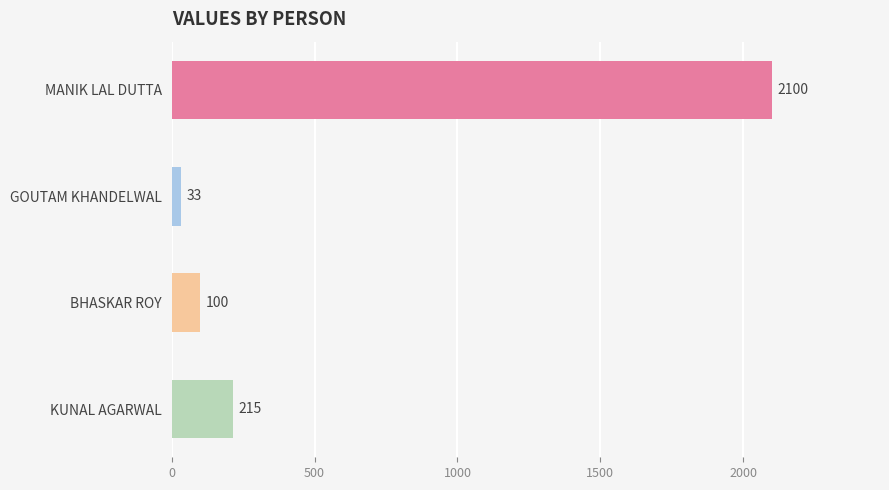

What is the change in value from MANIK LAL DUTTA to KUNAL AGARWAL?

-1885